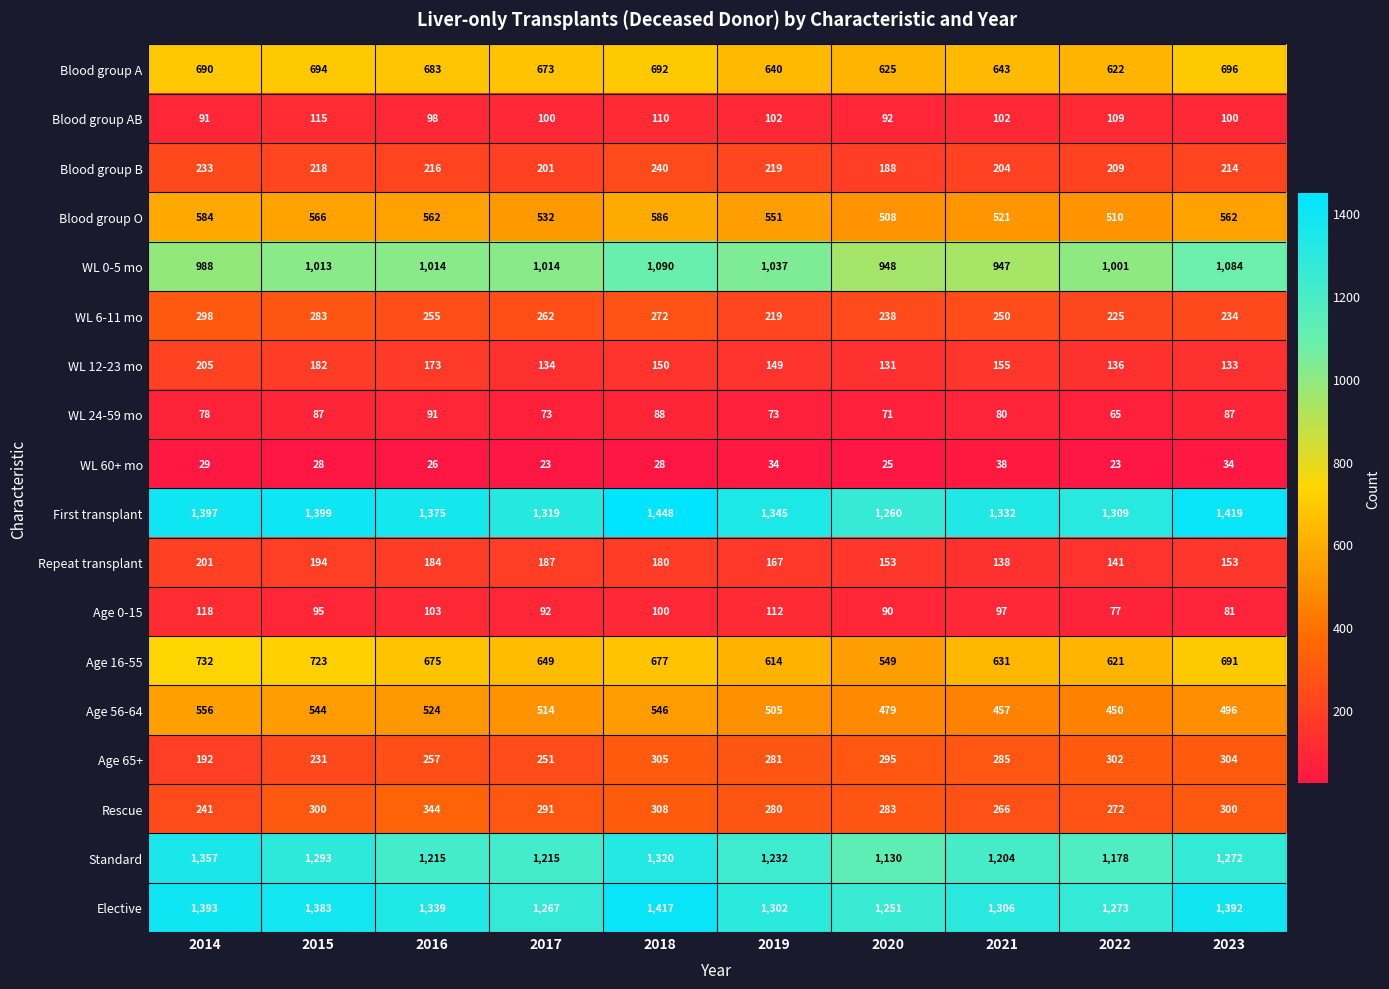

How many data points in WL 60+ mo are less than 28?

4